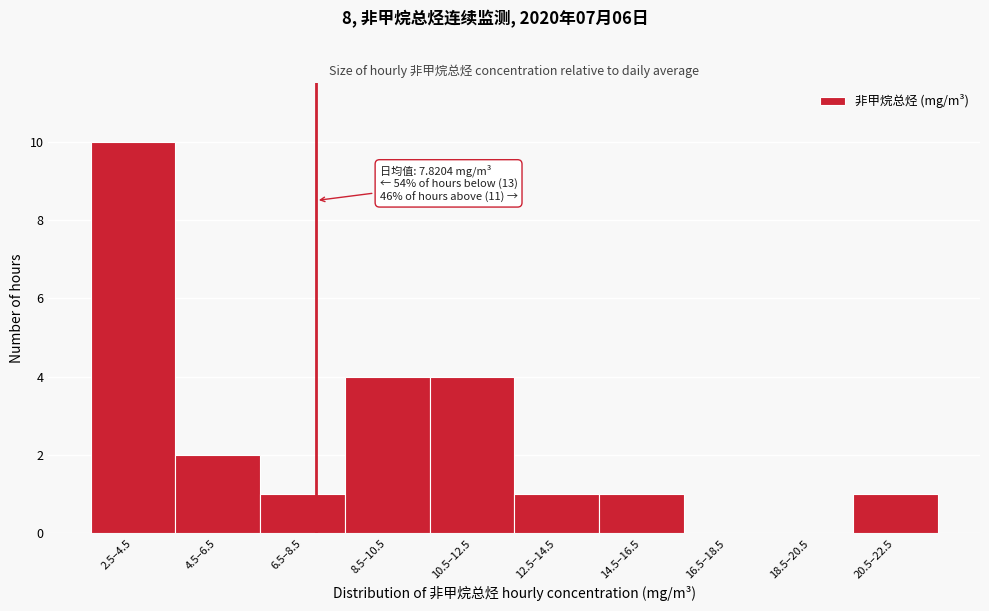

Reading right to left, what are all the values shown in this chart?

20.5–22.5=1	18.5–20.5=0	16.5–18.5=0	14.5–16.5=1	12.5–14.5=1	10.5–12.5=4	8.5–10.5=4	6.5–8.5=1	4.5–6.5=2	2.5–4.5=10